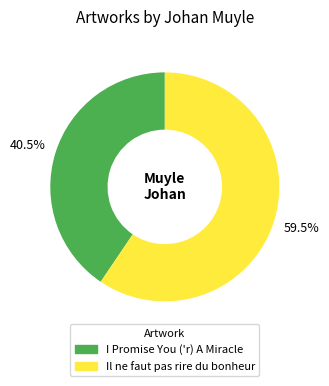

Rank the categories by value from highest to lowest.

Il ne faut pas rire du bonheur, I Promise You ('r) A Miracle